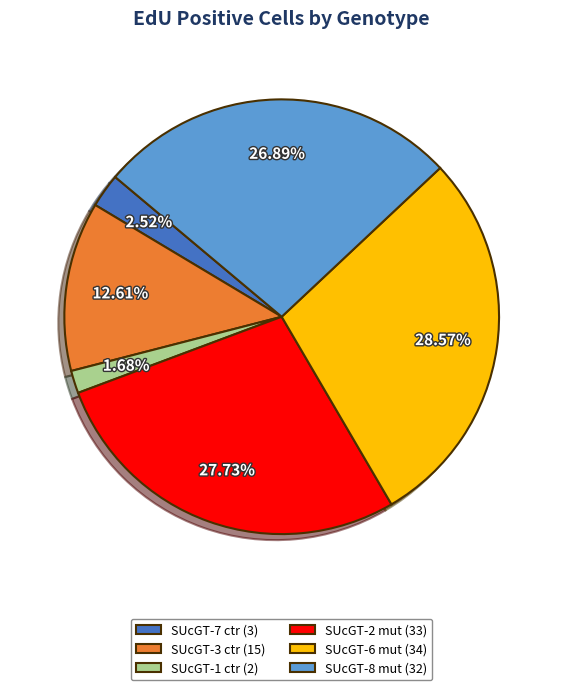

Which has a higher value, SUcGT-1 ctr or SUcGT-7 ctr?

SUcGT-7 ctr